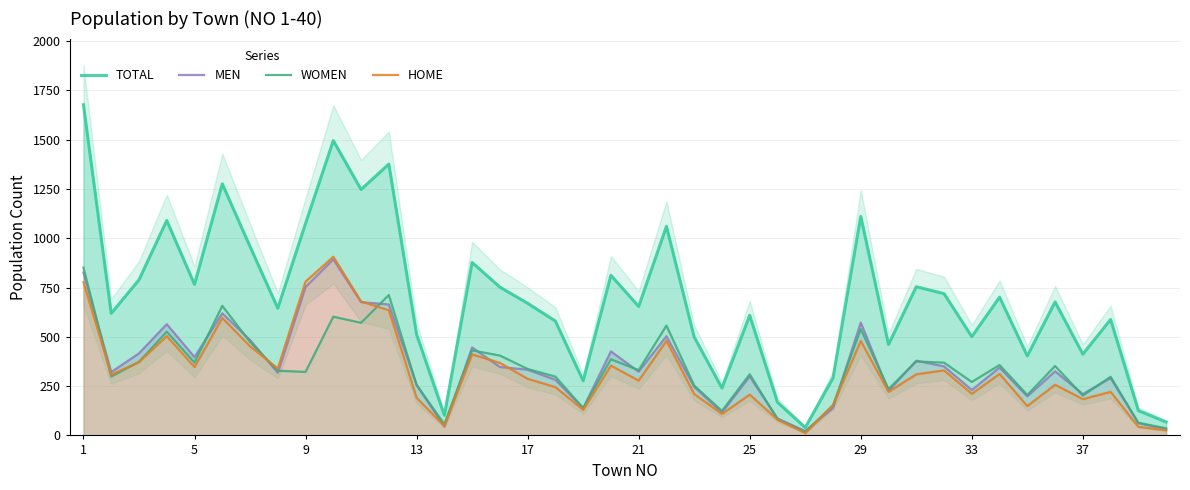

Reading left to right, what are all the values shown in this chart?

TOTAL: 1677	619	789	1090	766	1276	958	645	1075	1495	1247	1376	512	102	877	752	670	580	277	812	654	1060	499	240	609	168	40	291	1111	461	754	719	501	701	403	677	412	588	126	68
MEN: 826	321	416	564	397	619	484	317	753	893	676	664	256	45	446	347	333	282	138	426	323	503	246	116	299	86	22	139	572	226	379	350	230	344	198	325	210	291	62	32
WOMEN: 851	298	373	526	369	657	474	328	322	602	571	712	256	57	431	405	337	298	139	386	331	557	253	124	310	82	18	152	539	235	375	369	271	357	205	352	202	297	64	36
HOME: 777	308	372	504	347	596	452	340	780	906	679	635	191	48	411	368	287	245	130	354	278	480	210	109	207	80	12	154	479	221	310	330	211	312	149	257	184	221	44	26